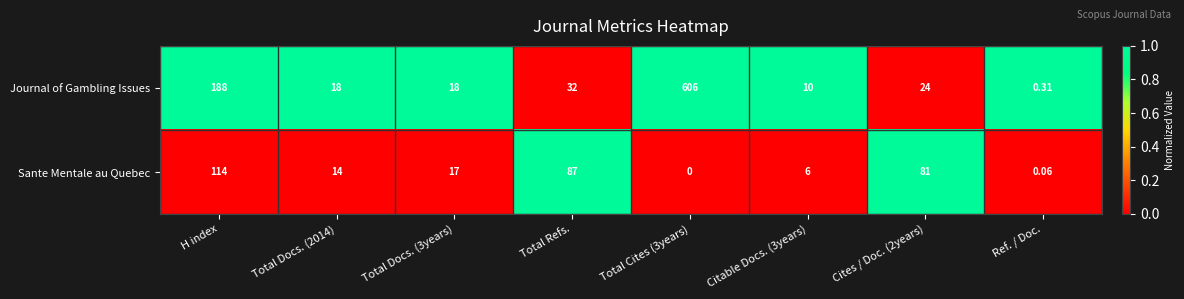

Which series has the widest spread of values?

Journal of Gambling Issues